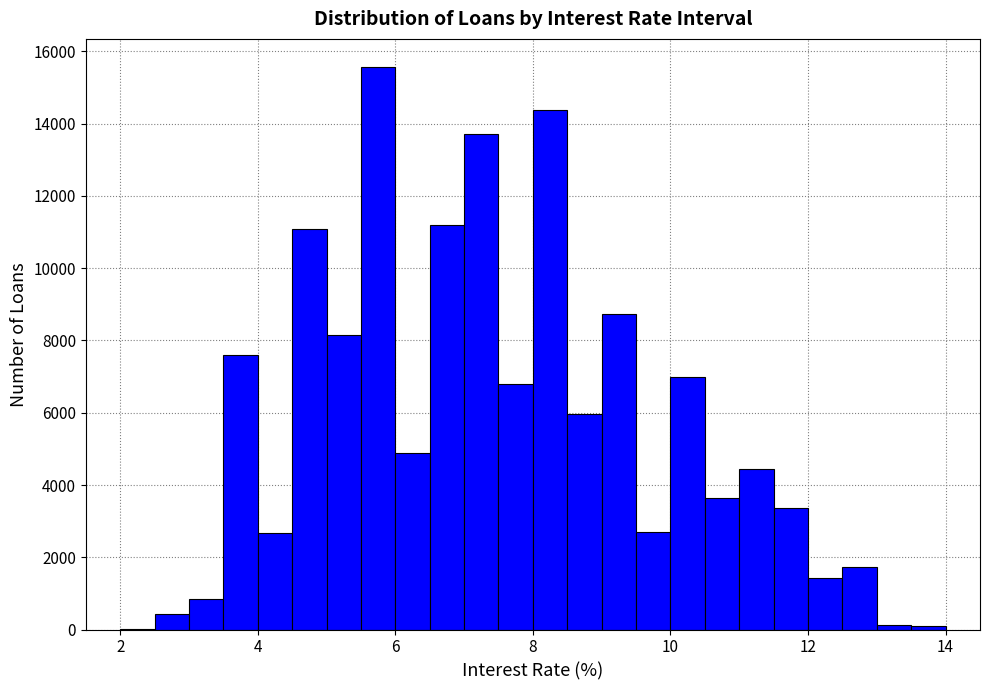

Around what value on the x-axis is the tallest bar? Give the approximate position of its centre, as read against the axis.

5.8